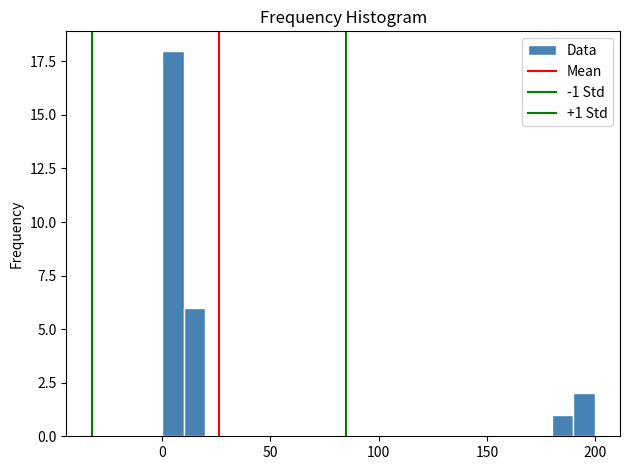

Around what value on the x-axis is the tallest bar? Give the approximate position of its centre, as read against the axis.

5